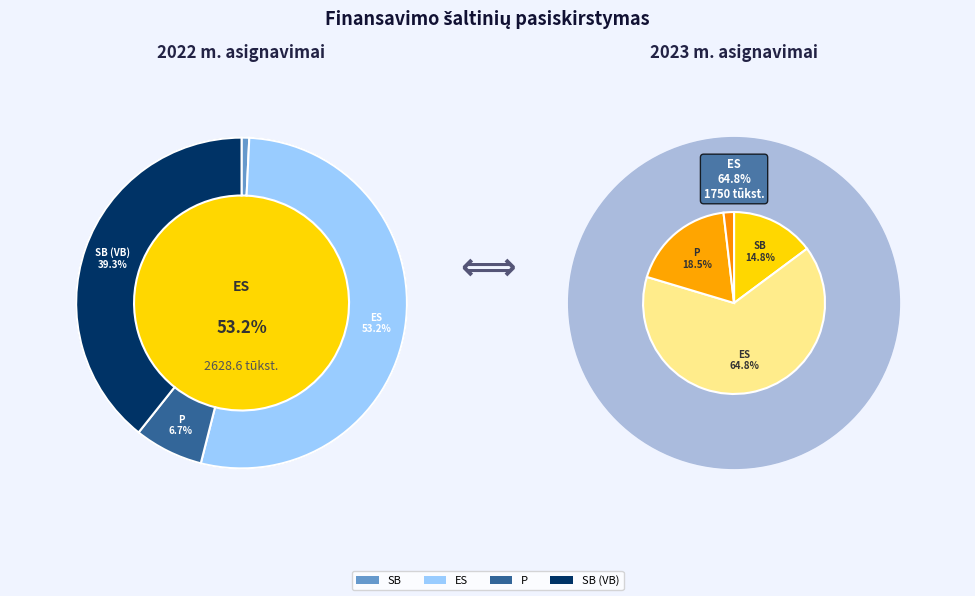

Is ES the majority of the pie?

Yes